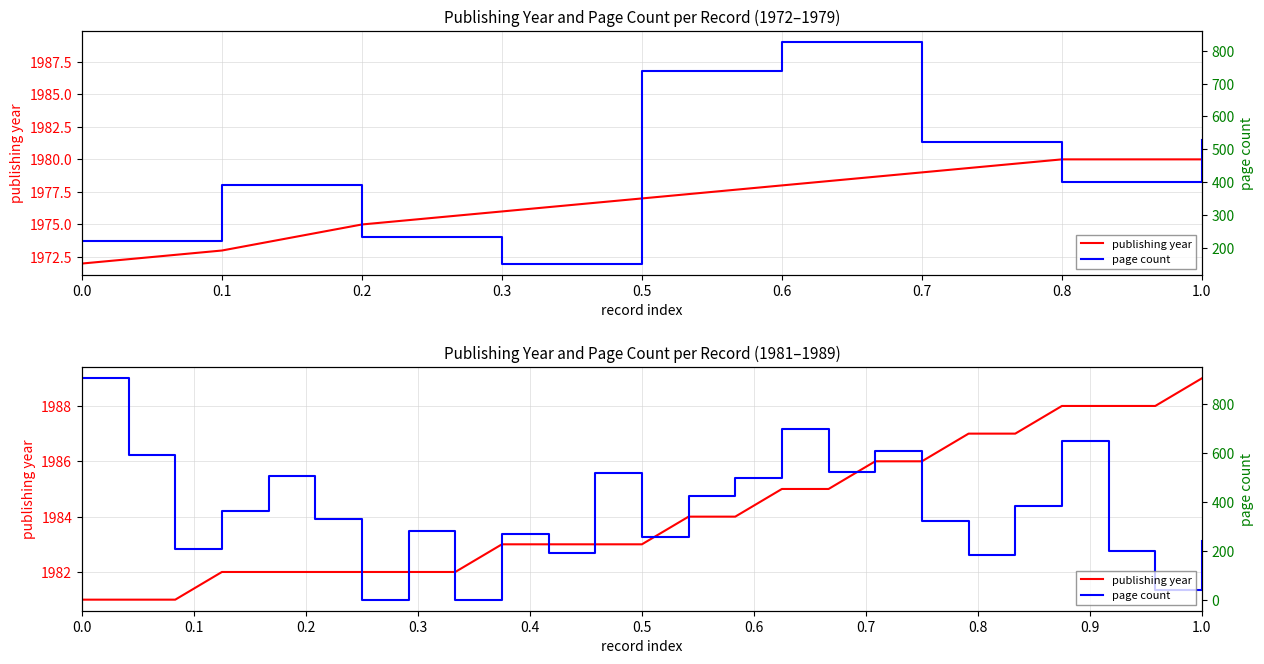

What is the label of the 9th point from the left?

1.0